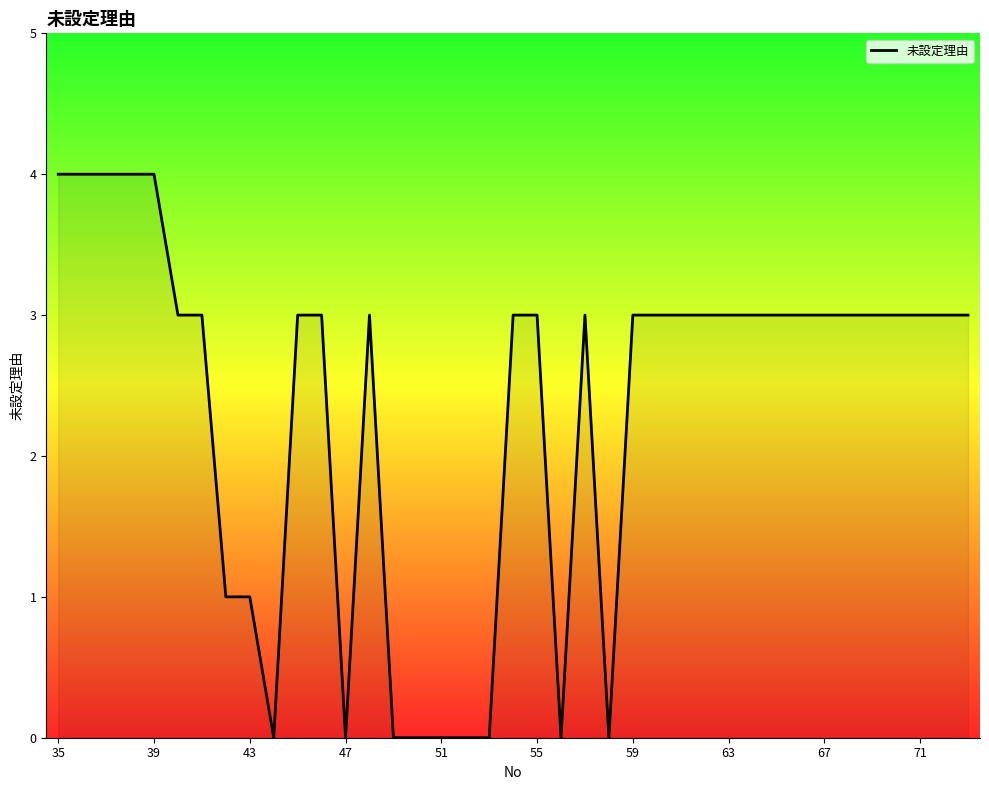

What is the maximum value shown in the chart?

4